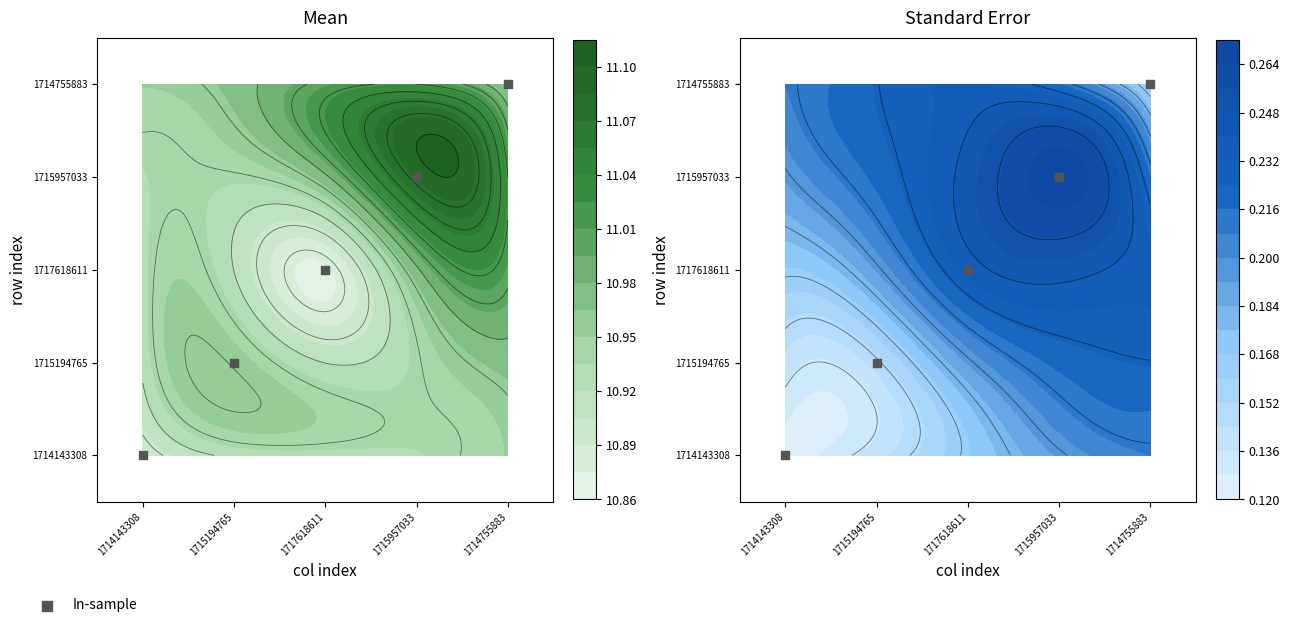

List the labels in order of value, smallest first.

1714143308, 1715194765, 1717618611, 1715957033, 1714755883